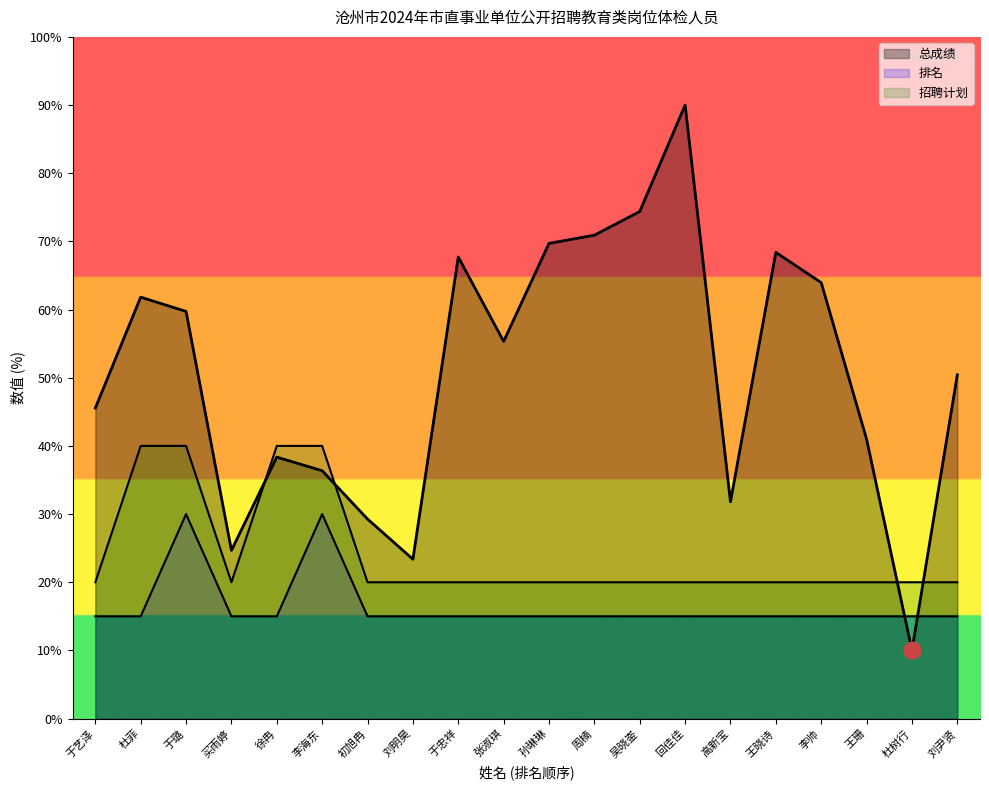

Which series has the largest total across all categories?

总成绩